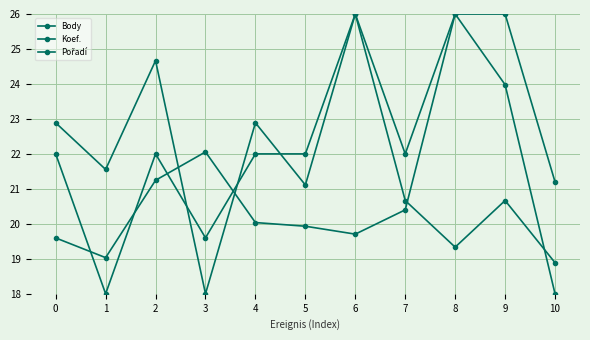

Reading left to right, what are all the values shown in this chart?

Body: 0=19.6	1=19.0	2=21.2	3=22.1	4=20.0	5=19.9	6=19.7	7=20.4	8=26.0	9=24.0	10=18.0
Koef.: 0=22.0	1=18.0	2=22.0	3=19.6	4=22.0	5=22.0	6=26.0	7=22.0	8=26.0	9=26.0	10=21.2
Pořadí: 0=22.9	1=21.6	2=24.7	3=18.0	4=22.9	5=21.1	6=26.0	7=20.7	8=19.3	9=20.7	10=18.9